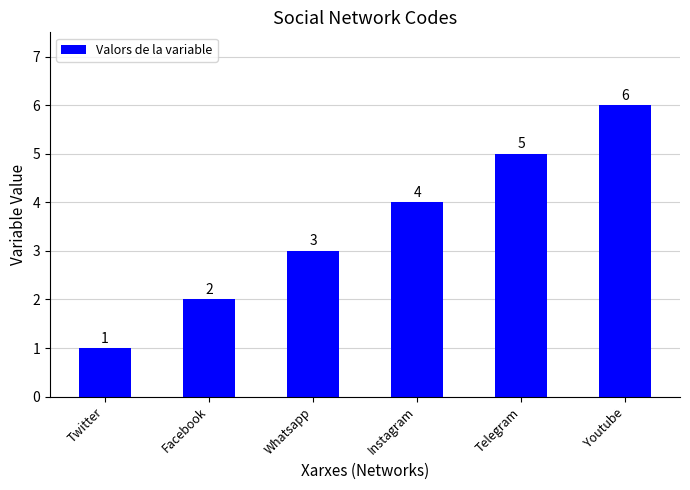

At which label is the value closest to 3?

Whatsapp